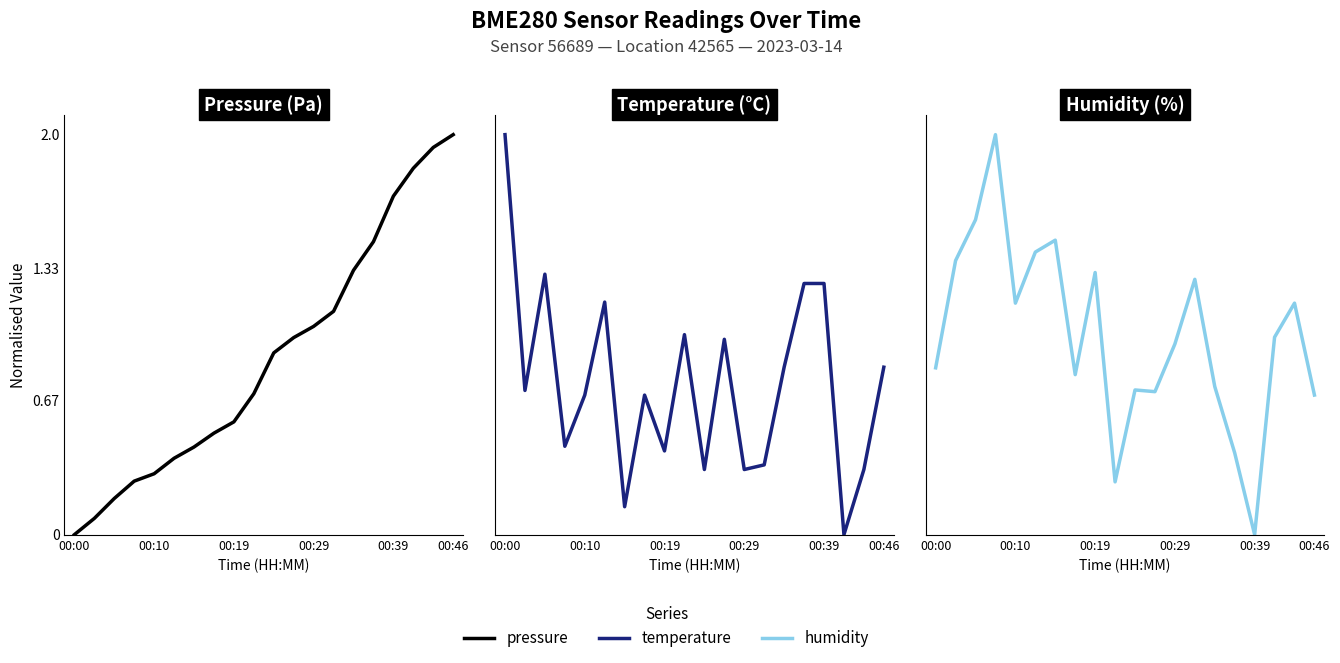

What is the highest value of the temperature series?

2.0